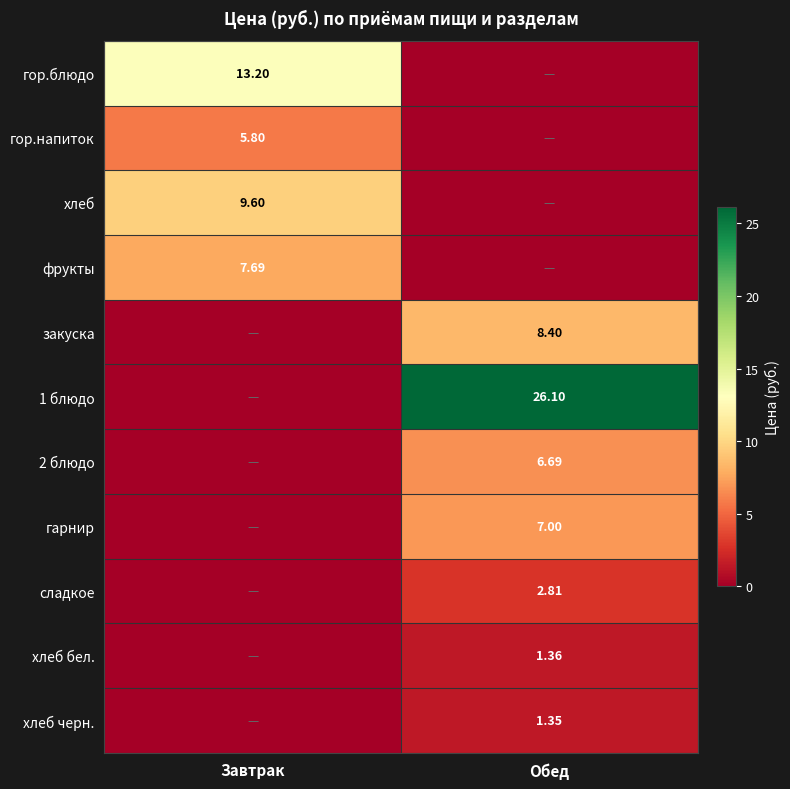

Is the value of фрукты at Завтрак greater than the value of 1 блюдо at Обед?

No